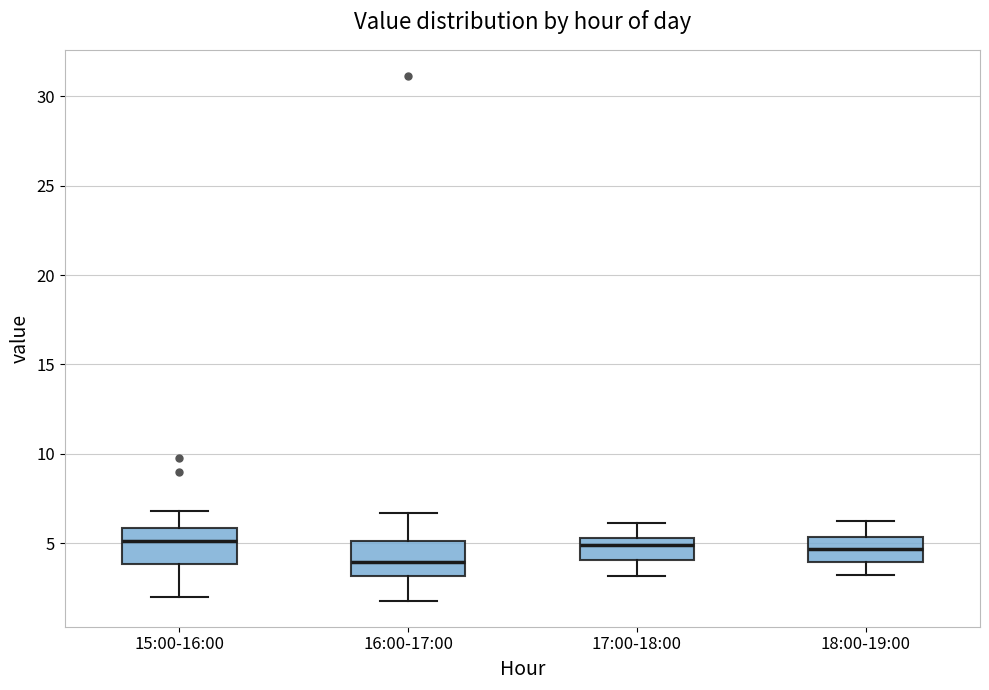

Where does the median line of the box for 15:00-16:00 sit on the y-axis? The values are not printed on the chart, so give them approximately, as read against the axis.

5.0